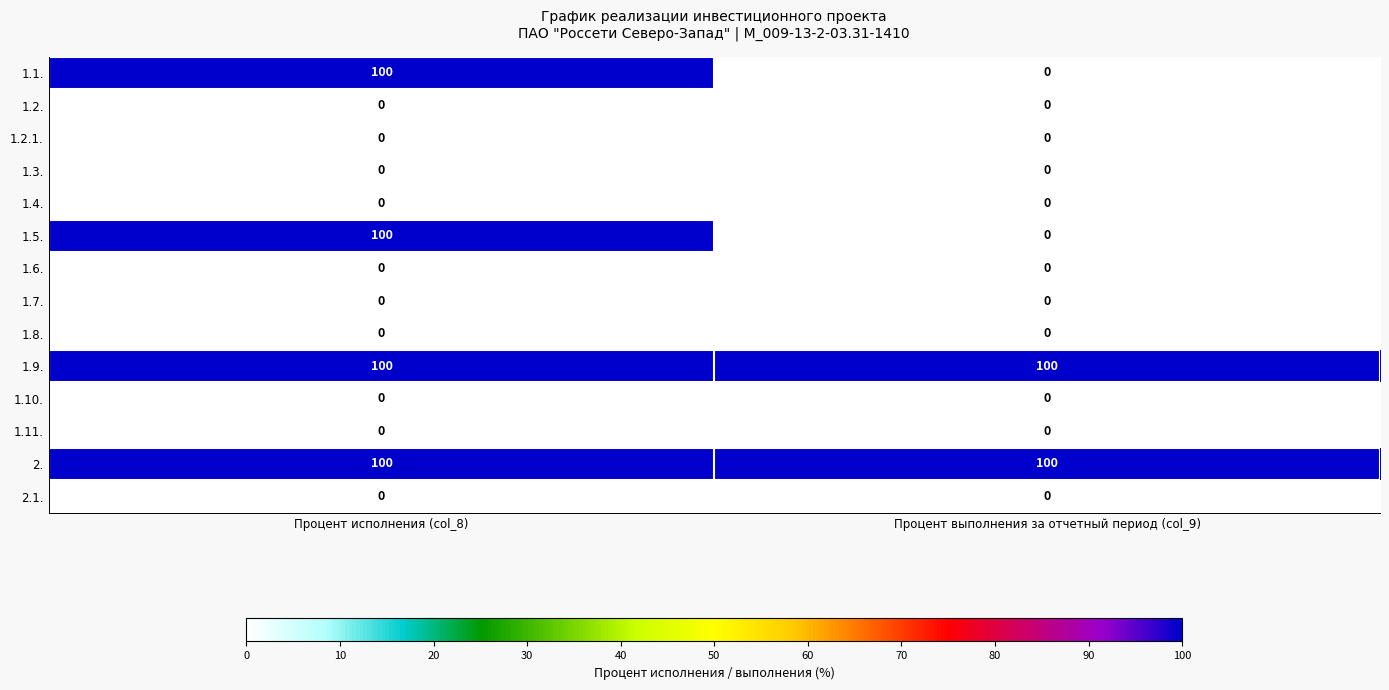

The value of 1.9. at Процент выполнения за отчетный период (col_9) is 100. True or false?

True